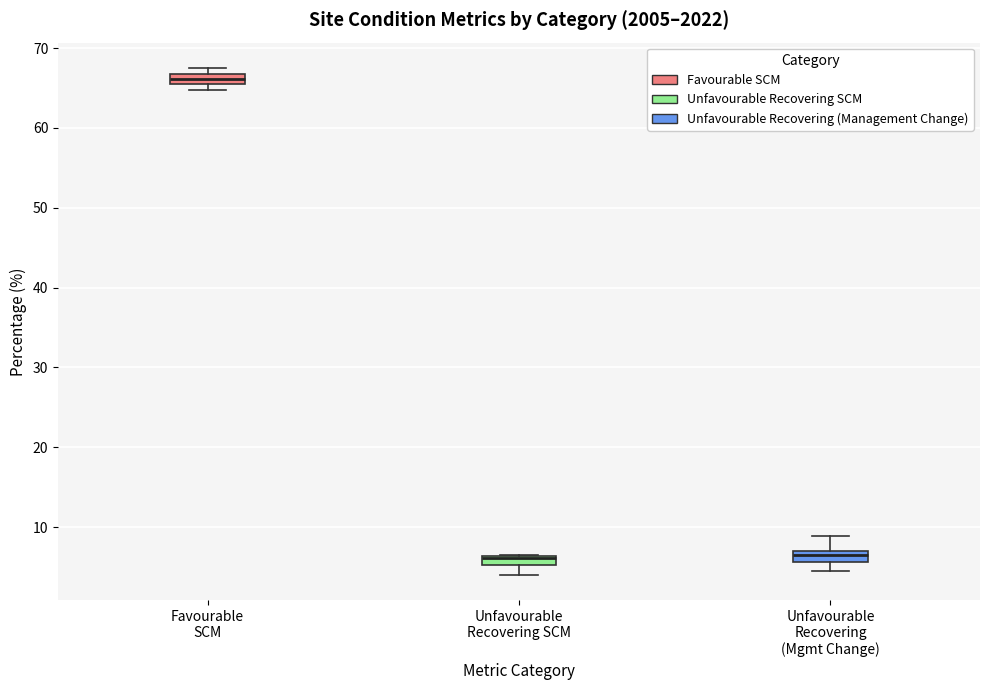

Where does the lower whisker of the box for Unfavourable Recovering SCM end on the y-axis? The values are not printed on the chart, so give them approximately, as read against the axis.

4